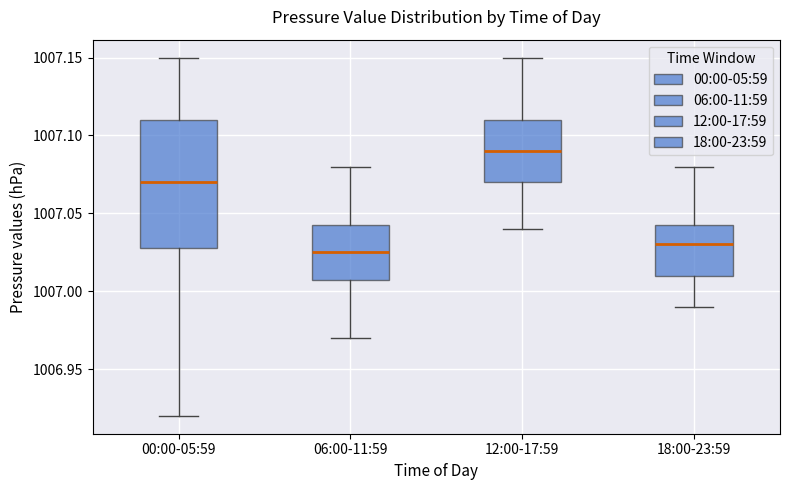

Where does the lower whisker of the box for 18:00-23:59 end on the y-axis? The values are not printed on the chart, so give them approximately, as read against the axis.

1006.990